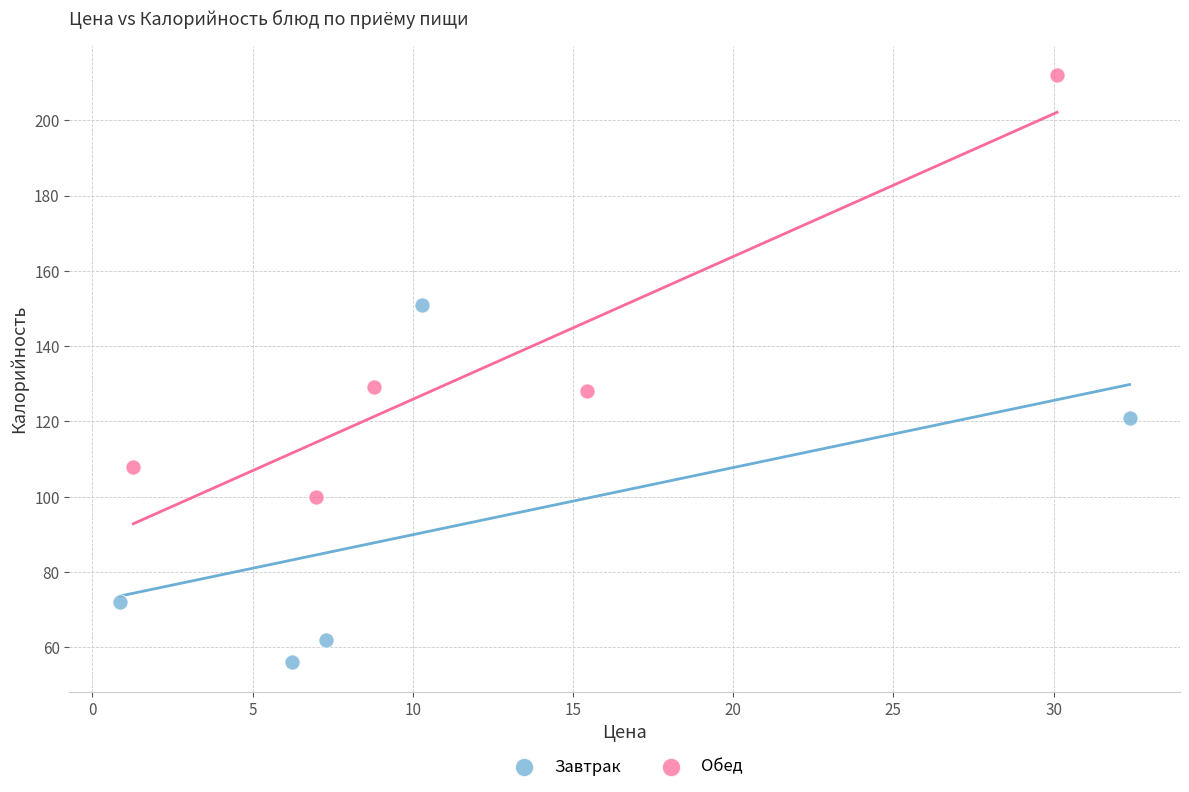

Which series reaches the minimum Y coordinate?

Завтрак